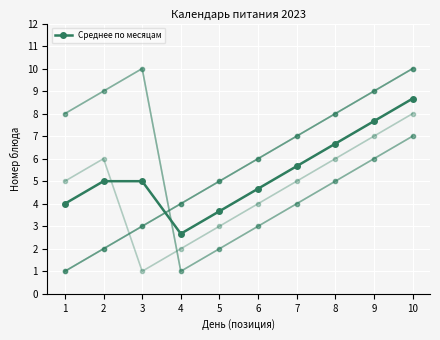

At which label is the value closest to 5?

2